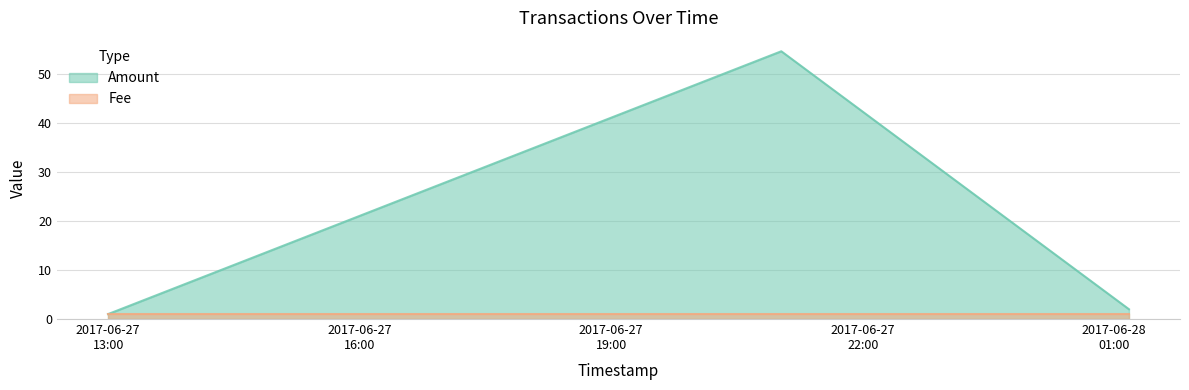

Which series has the largest range (max minus min)?

Amount